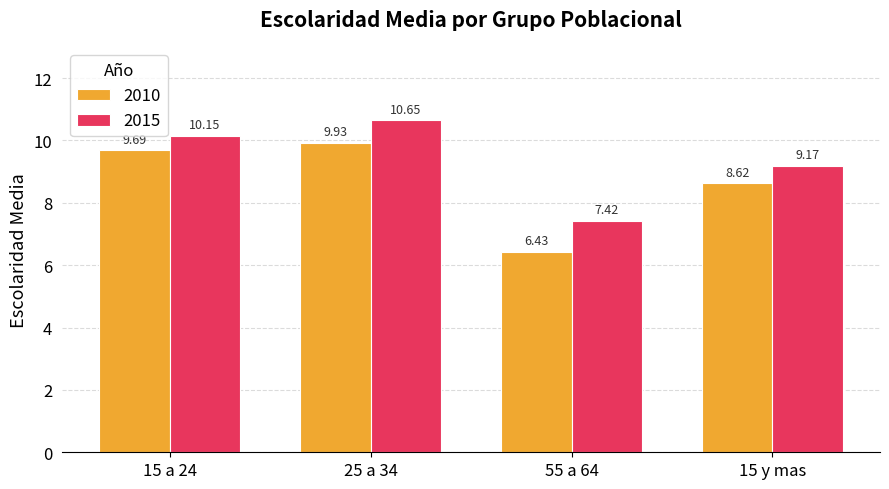

What is the lowest value of the 2010 series?

6.4